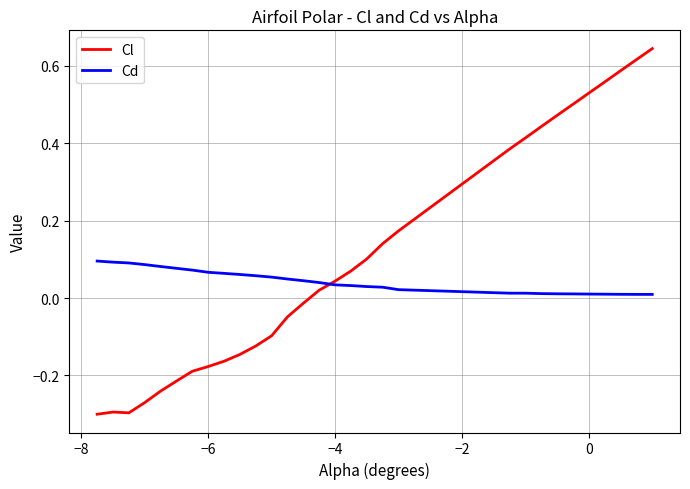

List the series in order of their overall mean, lowest first.

Cd, Cl